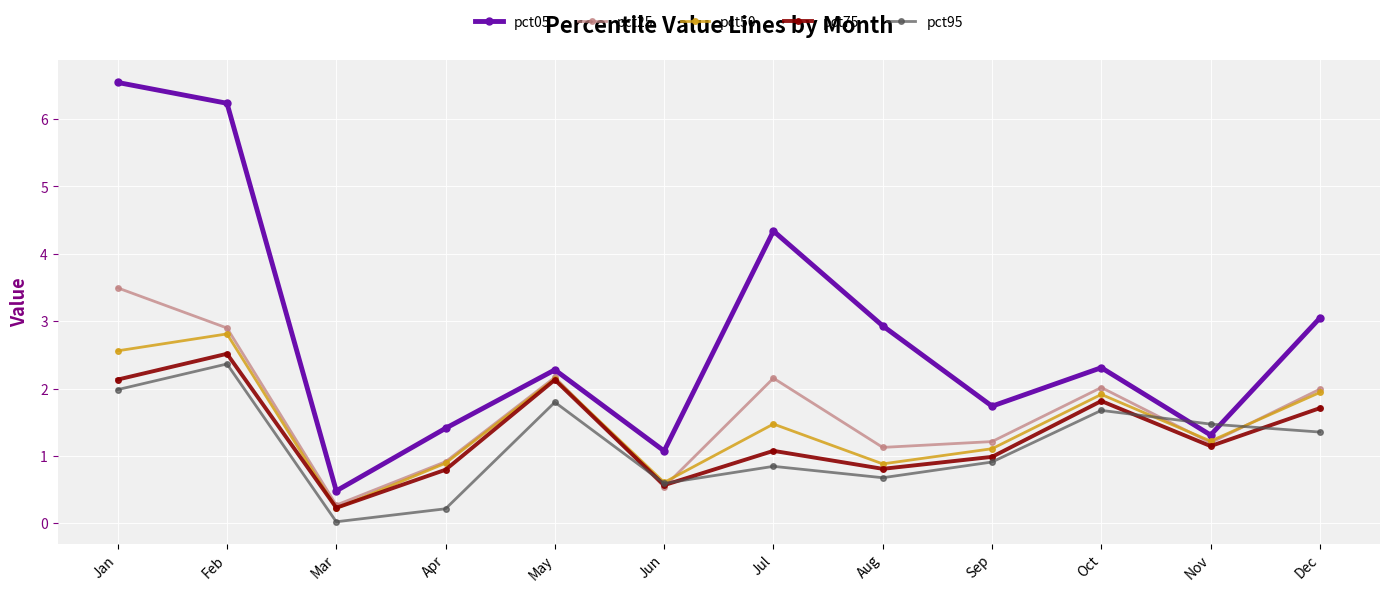

What is the sum of all pct95 values?

13.9